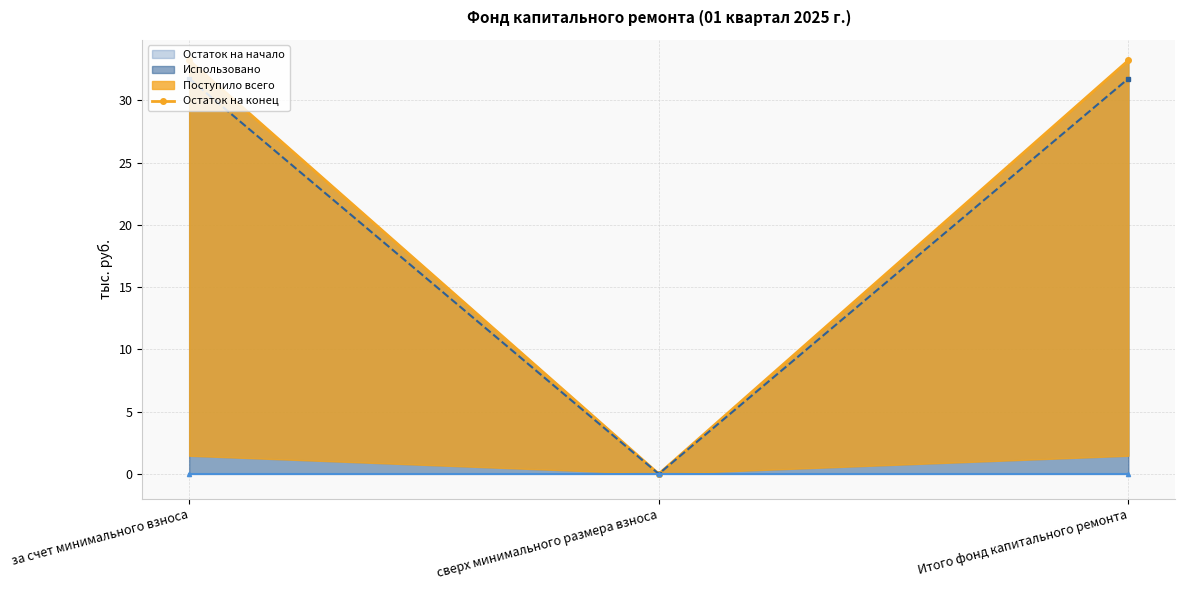

Reading left to right, transcribe all the data shown in this chart.

за счет минимального взноса=33.2	сверх минимального размера взноса=0.0	Итого фонд капитального ремонта=33.2